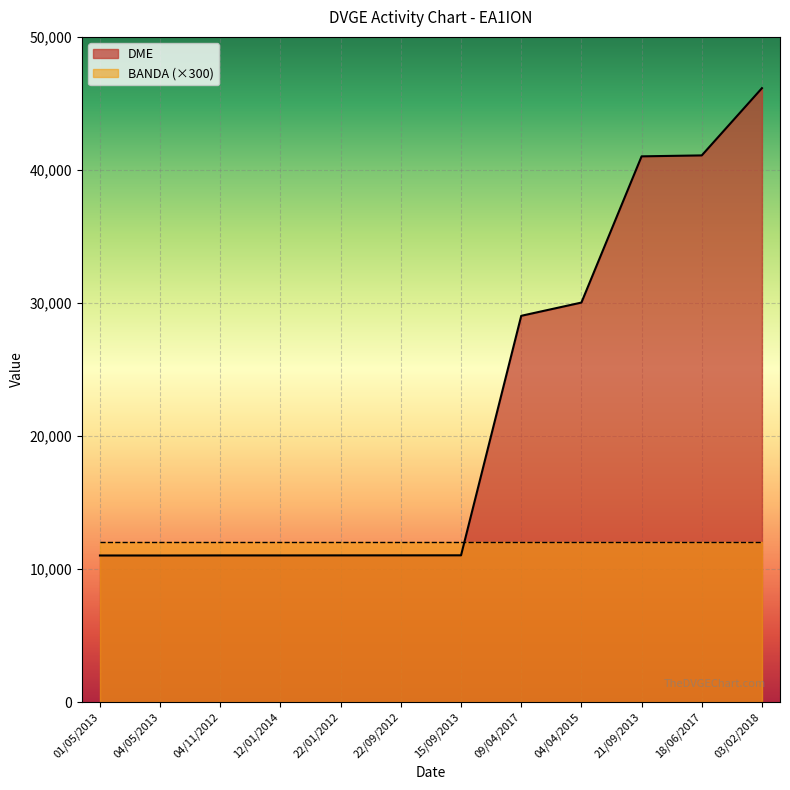

True or false: the data has more than 1 interior local peaks.

False